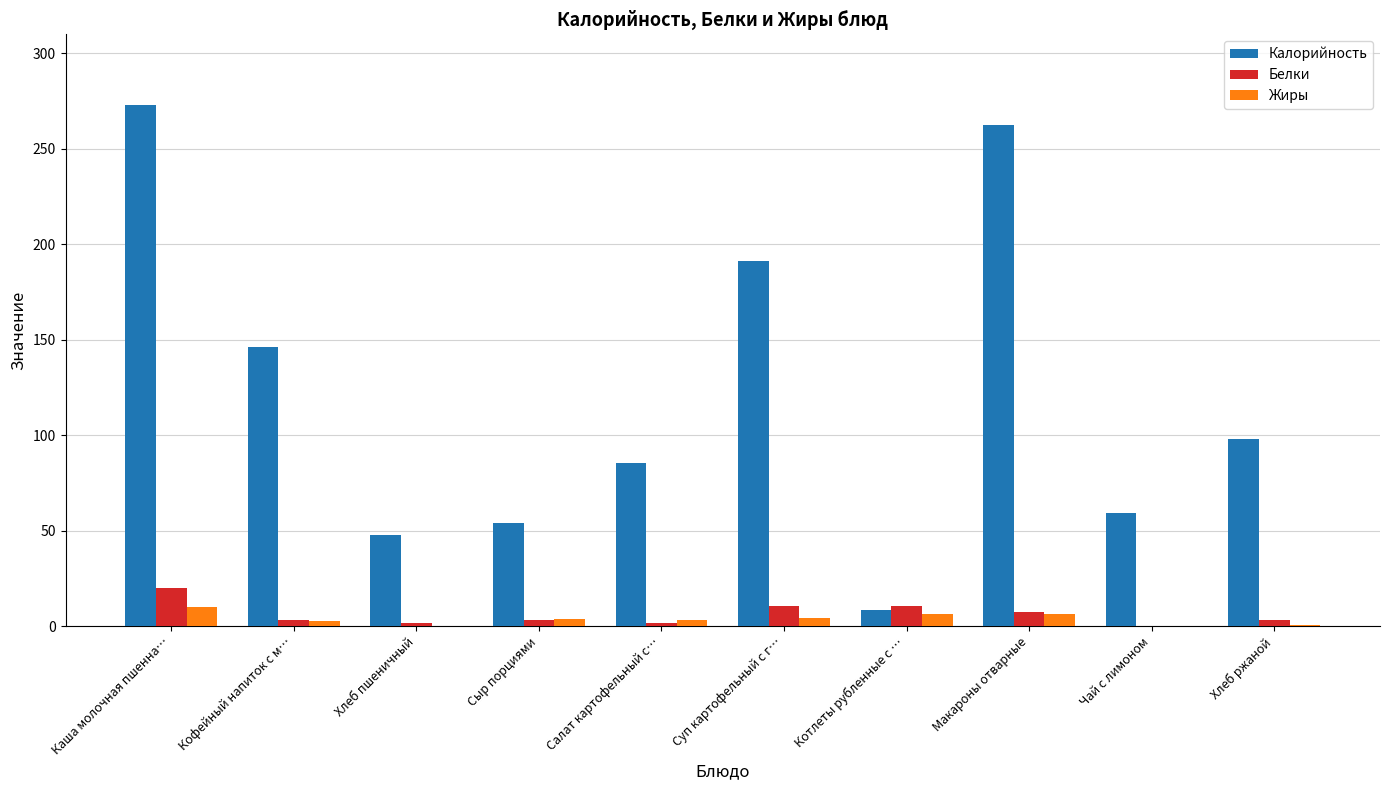

Count the number of data series in this chart.

3